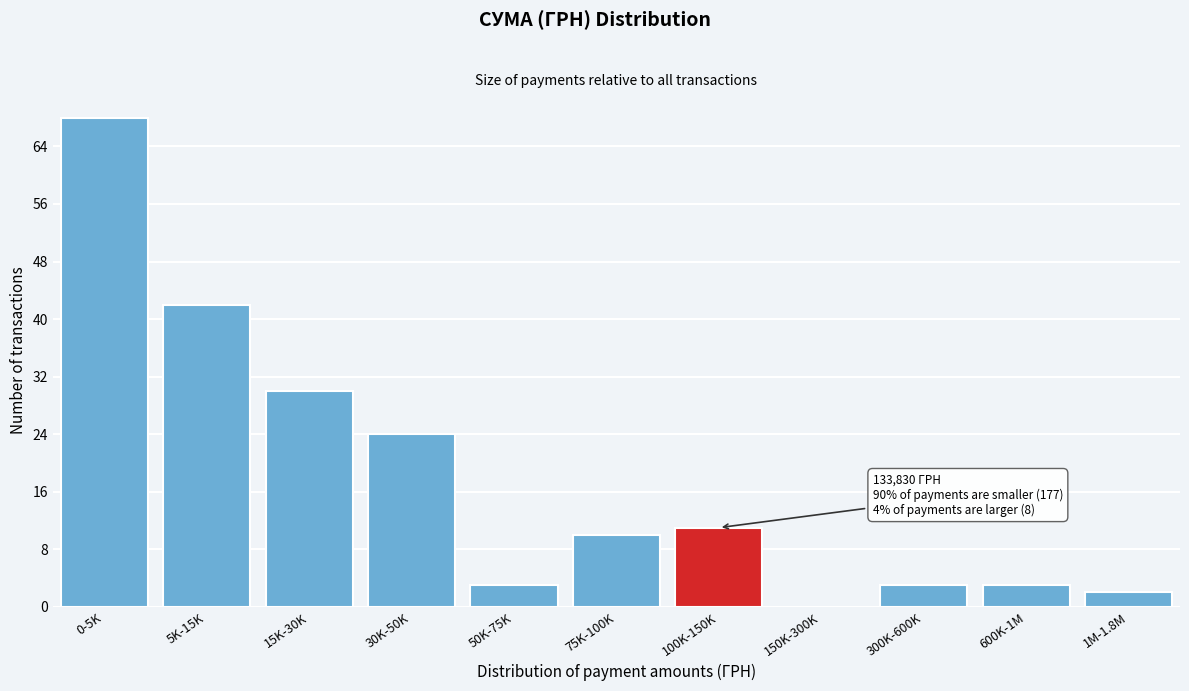

Reading left to right, list all the values displayed in this chart.

0-5K=68	5K-15K=42	15K-30K=30	30K-50K=24	50K-75K=3	75K-100K=10	100K-150K=11	150K-300K=0	300K-600K=3	600K-1M=3	1M-1.8M=2